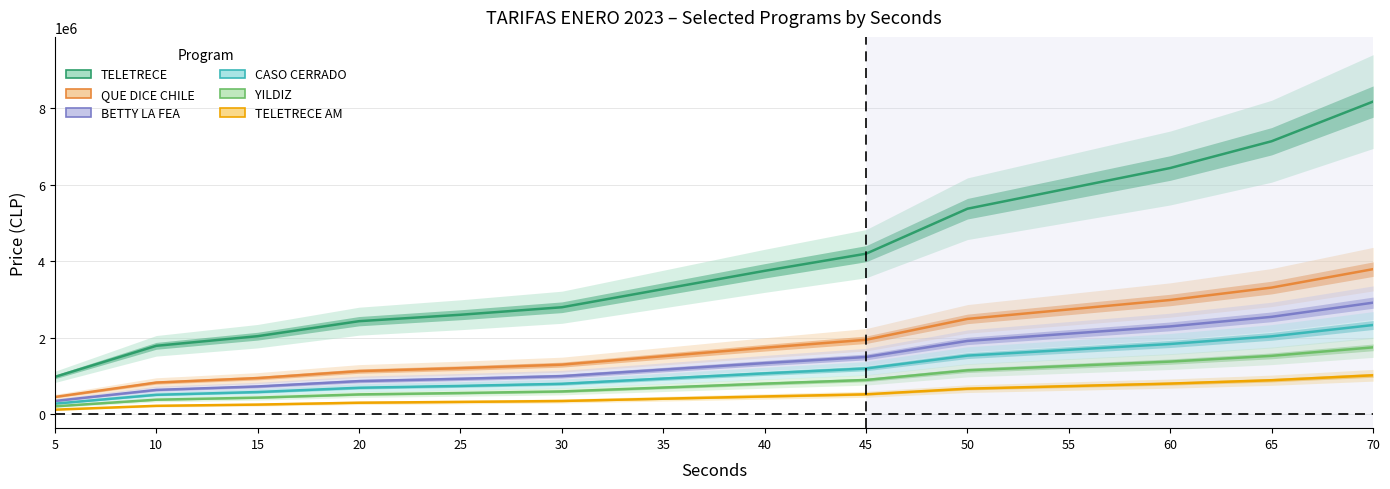

True or false: BETTY LA FEA has a value of 565848 at 35.

False